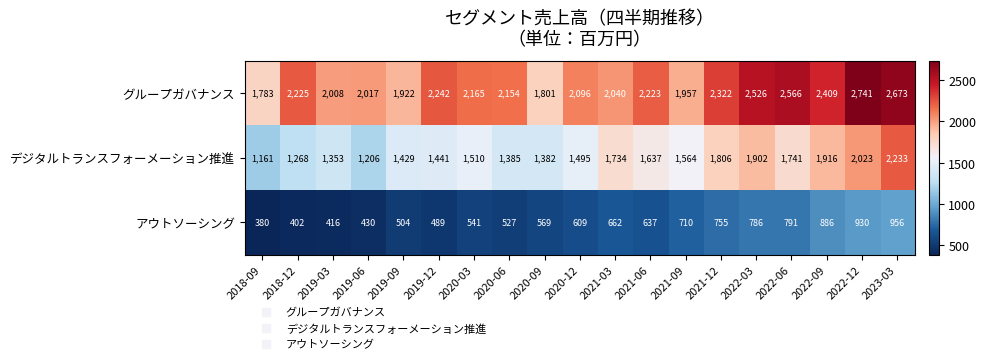

What is the average value of the デジタルトランスフォーメーション推進 series?

1589